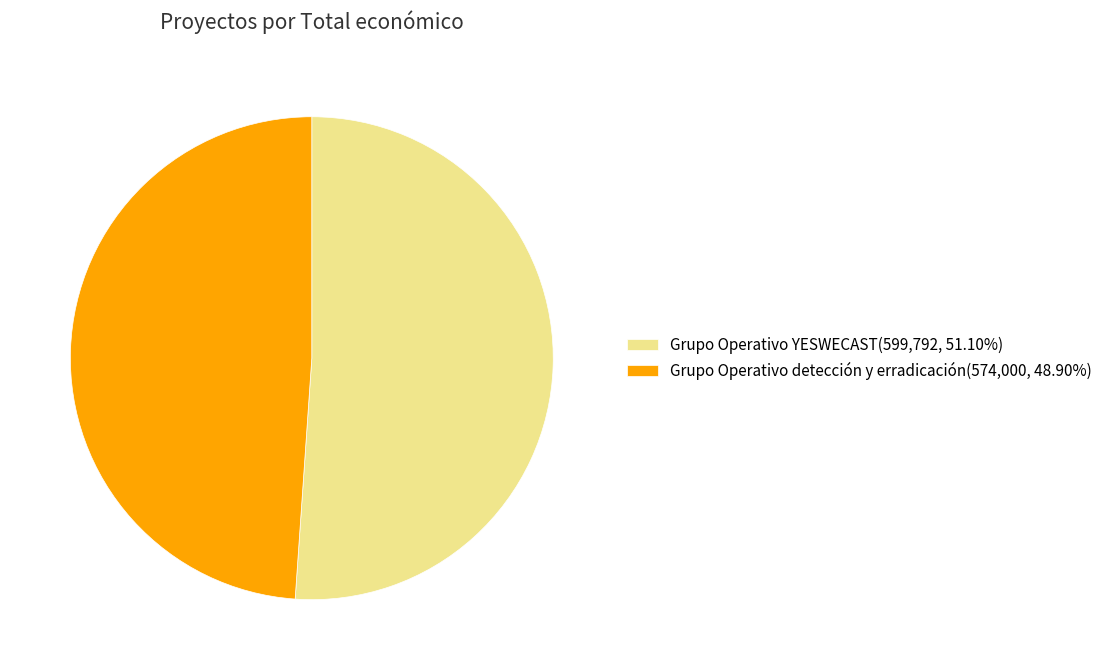

How many segments does this pie chart have?

2